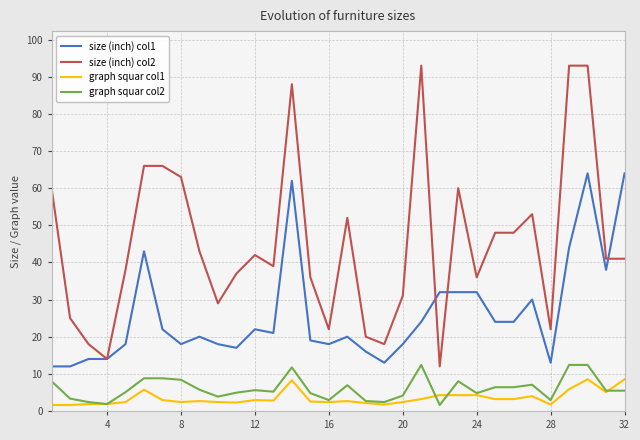

Which series has the largest total across all categories?

size (inch) col2